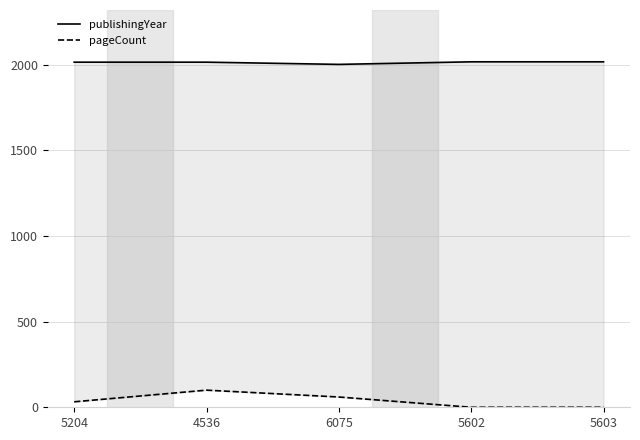

What position from the right is 6075?

3